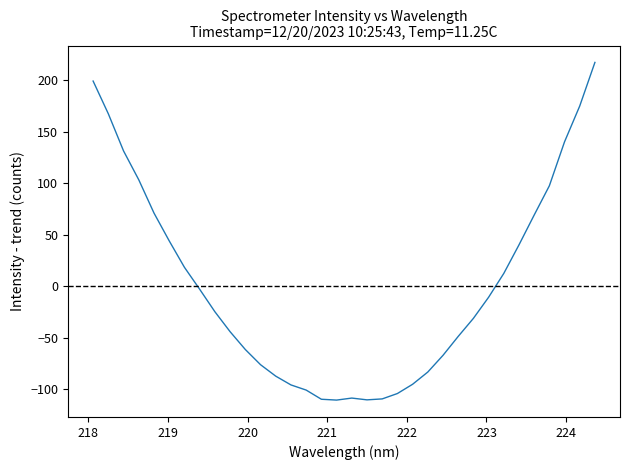

What is the smallest value displayed?

-110.8